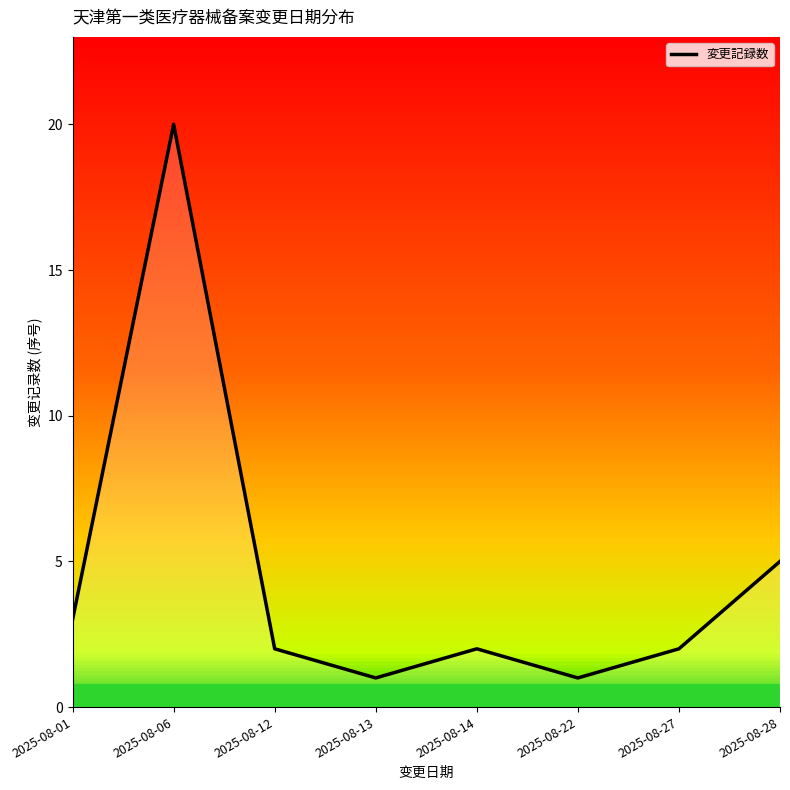

True or false: the data has more than 1 interior local peaks.

True